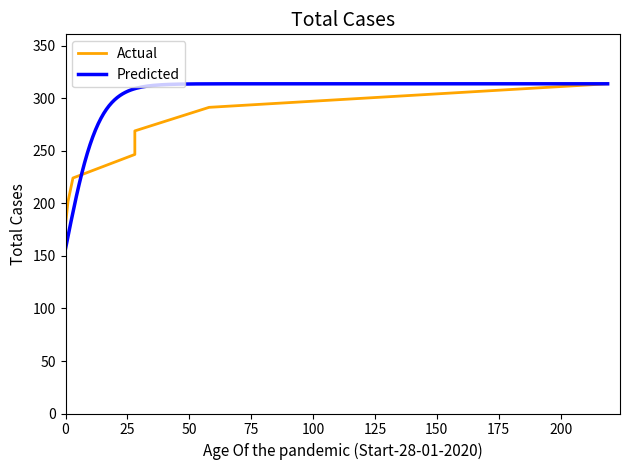

What is the minimum value for Predicted?

157.0